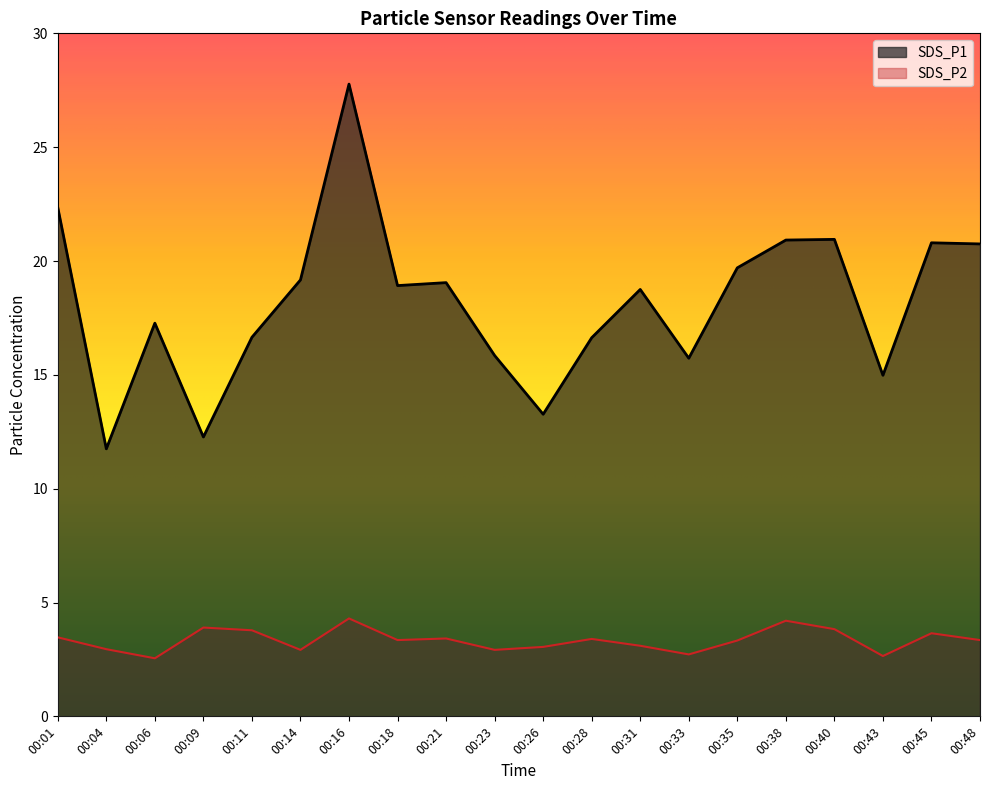

The SDS_P1 series shows 28.4 at 00:48. True or false?

False